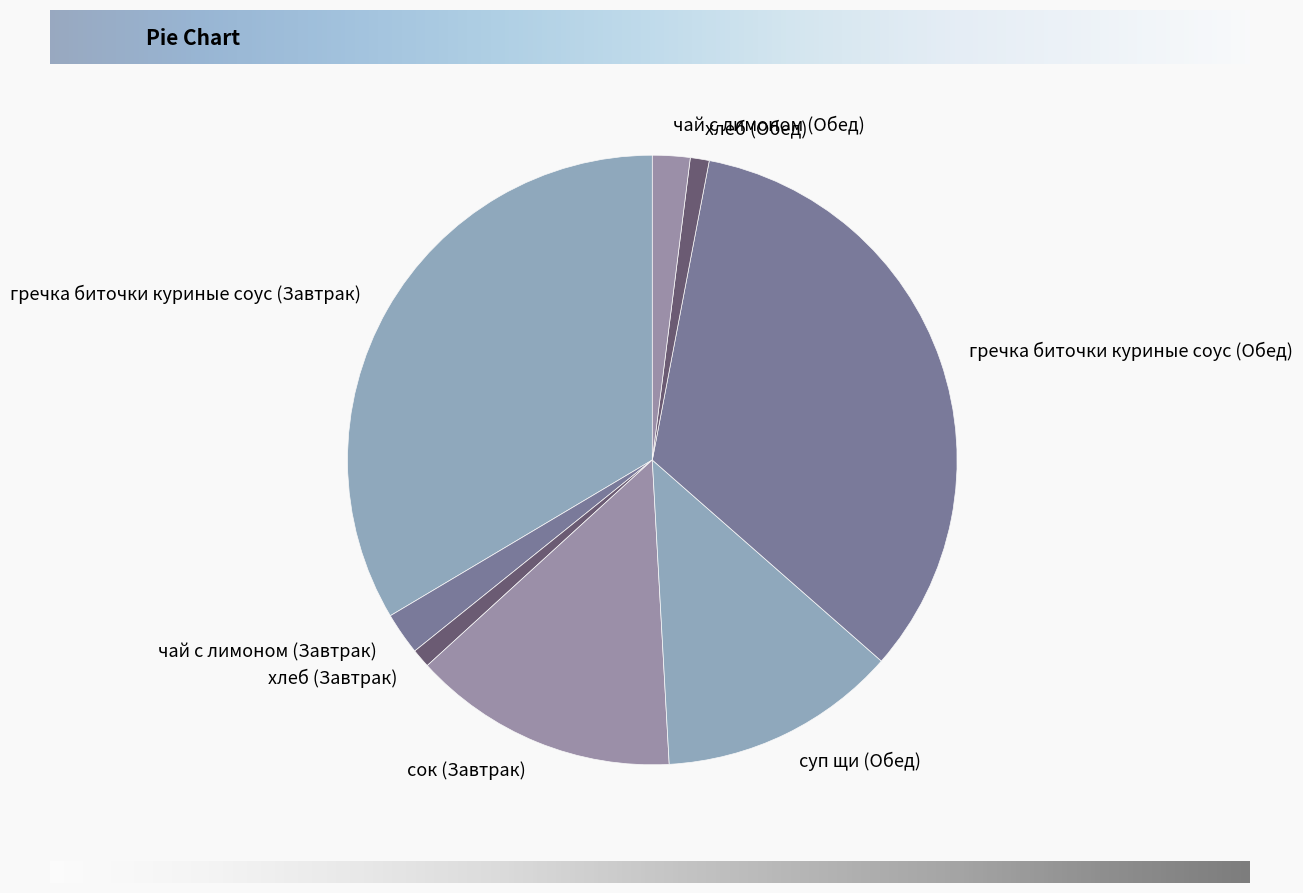

Which has a higher value, хлеб (Завтрак) or гречка биточки куриные соус (Завтрак)?

гречка биточки куриные соус (Завтрак)